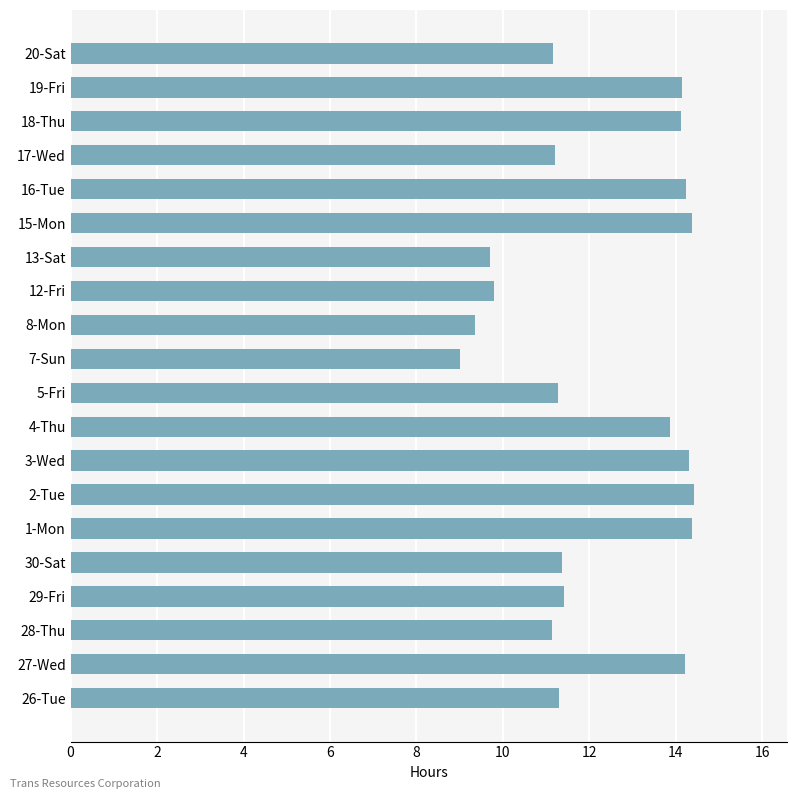

The chart shows a value of 19.7 at 28-Thu. True or false?

False